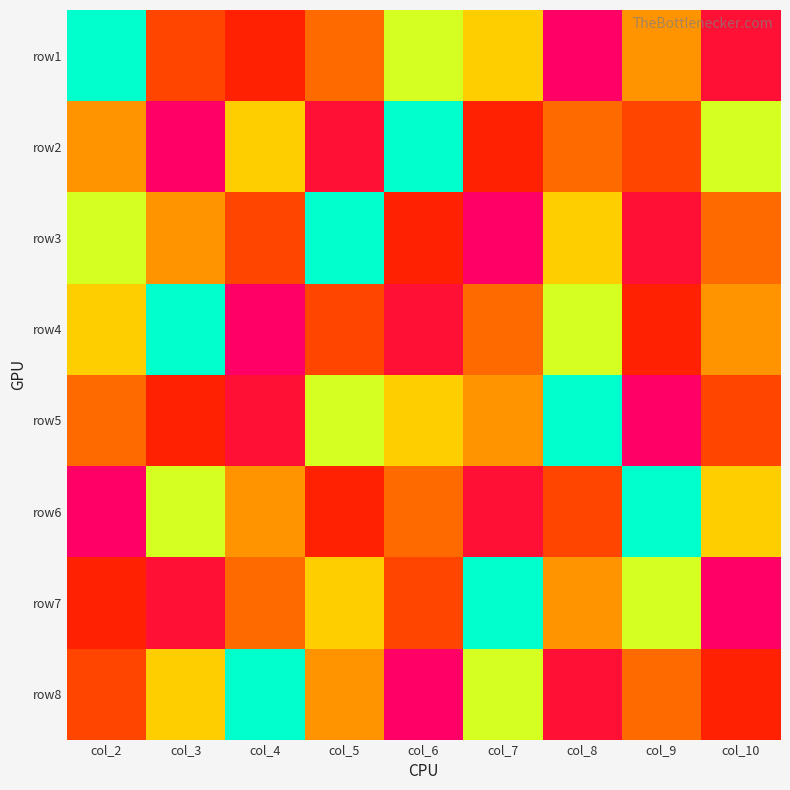

Reading left to right, transcribe all the data shown in this chart.

row1: col_2=1	col_3=6	col_4=7	col_5=5	col_6=2	col_7=3	col_8=9	col_9=4	col_10=8
row2: col_2=4	col_3=9	col_4=3	col_5=8	col_6=1	col_7=7	col_8=5	col_9=6	col_10=2
row3: col_2=2	col_3=4	col_4=6	col_5=1	col_6=7	col_7=9	col_8=3	col_9=8	col_10=5
row4: col_2=3	col_3=1	col_4=9	col_5=6	col_6=8	col_7=5	col_8=2	col_9=7	col_10=4
row5: col_2=5	col_3=7	col_4=8	col_5=2	col_6=3	col_7=4	col_8=1	col_9=9	col_10=6
row6: col_2=9	col_3=2	col_4=4	col_5=7	col_6=5	col_7=8	col_8=6	col_9=1	col_10=3
row7: col_2=7	col_3=8	col_4=5	col_5=3	col_6=6	col_7=1	col_8=4	col_9=2	col_10=9
row8: col_2=6	col_3=3	col_4=1	col_5=4	col_6=9	col_7=2	col_8=8	col_9=5	col_10=7